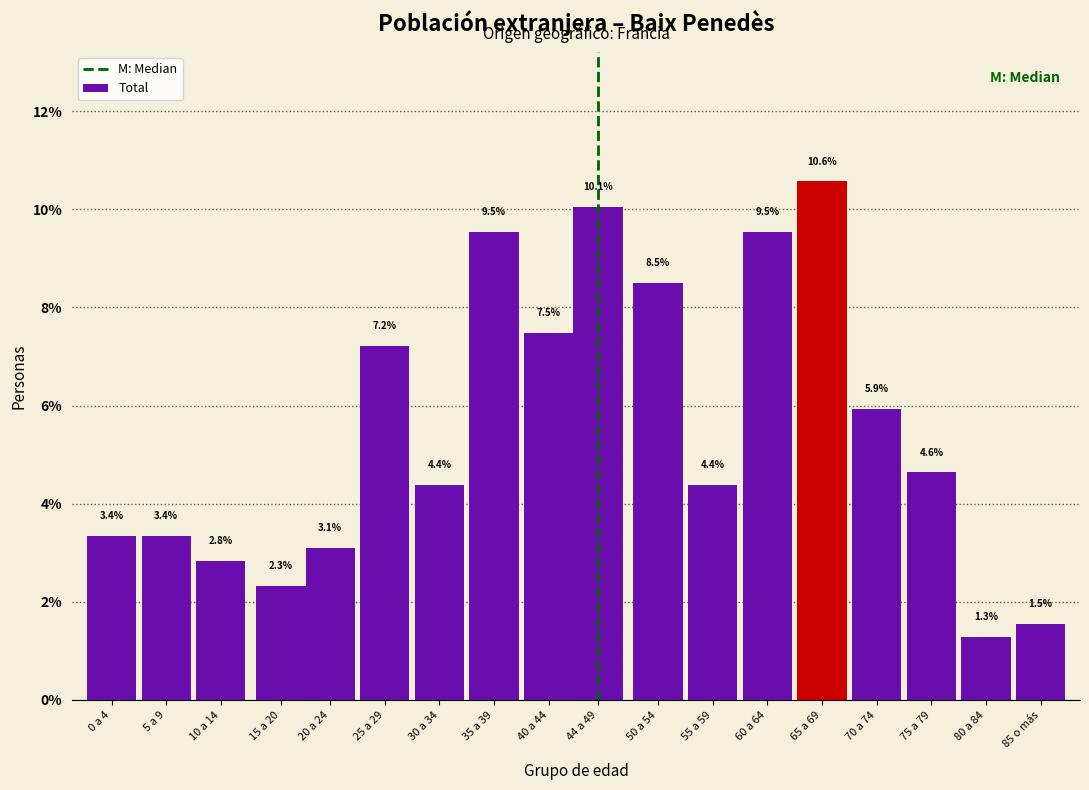

Reading right to left, what are all the values shown in this chart?

85 o más=1.5	80 a 84=1.3	75 a 79=4.6	70 a 74=5.9	65 a 69=10.6	60 a 64=9.5	55 a 59=4.4	50 a 54=8.5	44 a 49=10.1	40 a 44=7.5	35 a 39=9.5	30 a 34=4.4	25 a 29=7.2	20 a 24=3.1	15 a 20=2.3	10 a 14=2.8	5 a 9=3.4	0 a 4=3.4